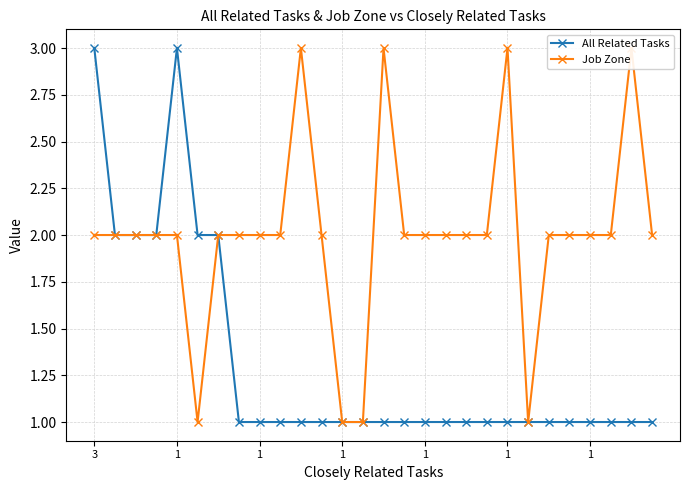

Is the value of All Related Tasks at 9 greater than the value of Job Zone at 11?

No